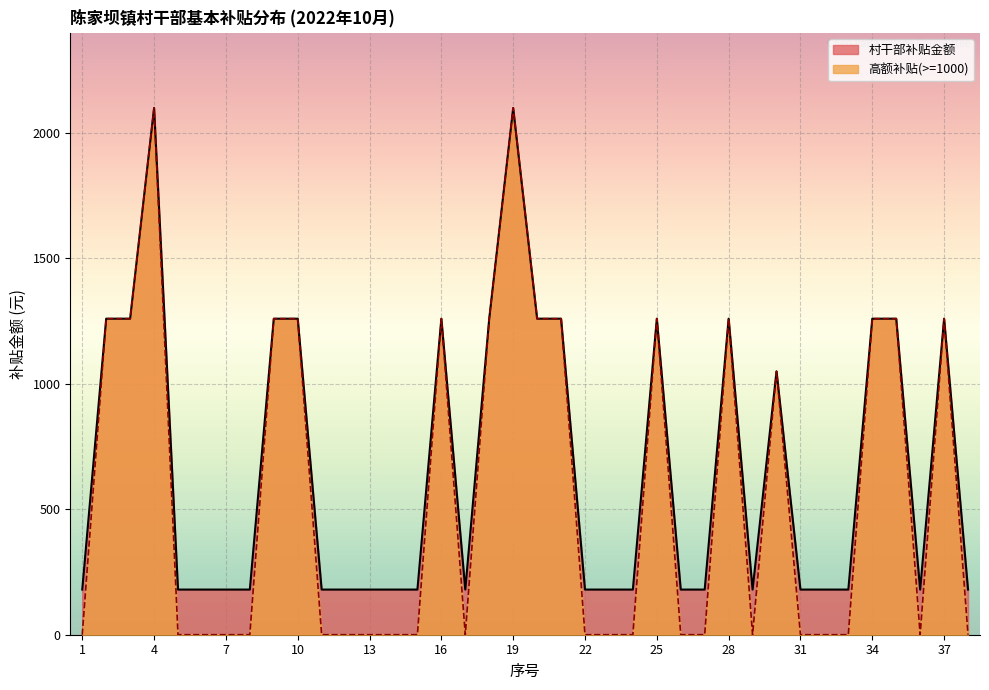

Reading left to right, what are all the values shown in this chart?

村干部补贴金额: 180	1260	1260	2100	180	180	180	180	1260	1260	180	180	180	180	180	1260	180	1260	2100	1260	1260	180	180	180	1260	180	180	1260	180	1050	180	180	180	1260	1260	180	1260	180
高额补贴(>=1000): 0	1260	1260	2100	0	0	0	0	1260	1260	0	0	0	0	0	1260	0	1260	2100	1260	1260	0	0	0	1260	0	0	1260	0	1050	0	0	0	1260	1260	0	1260	0